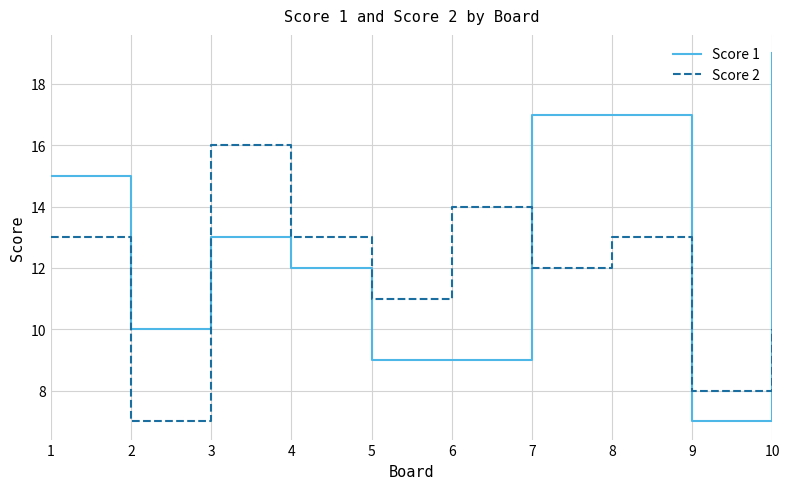

Reading left to right, list all the values displayed in this chart.

Score 1: 15	10	13	12	9	9	17	17	7	19
Score 2: 13	7	16	13	11	14	12	13	8	10